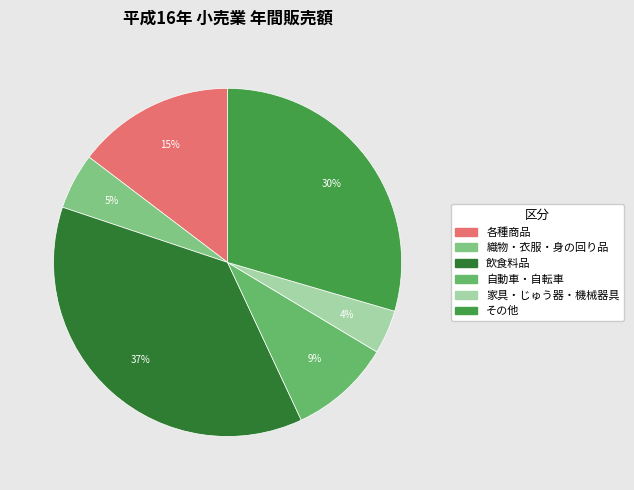

Which slice is the largest?

飲食料品